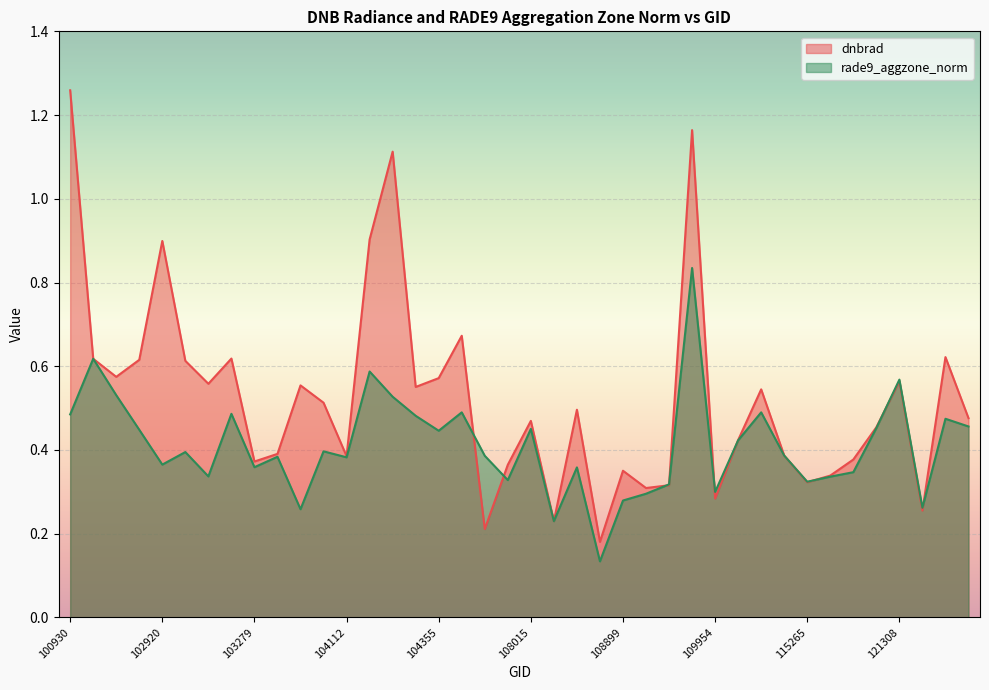

Where is the first local minimum for rade9_aggzone_norm?

102920